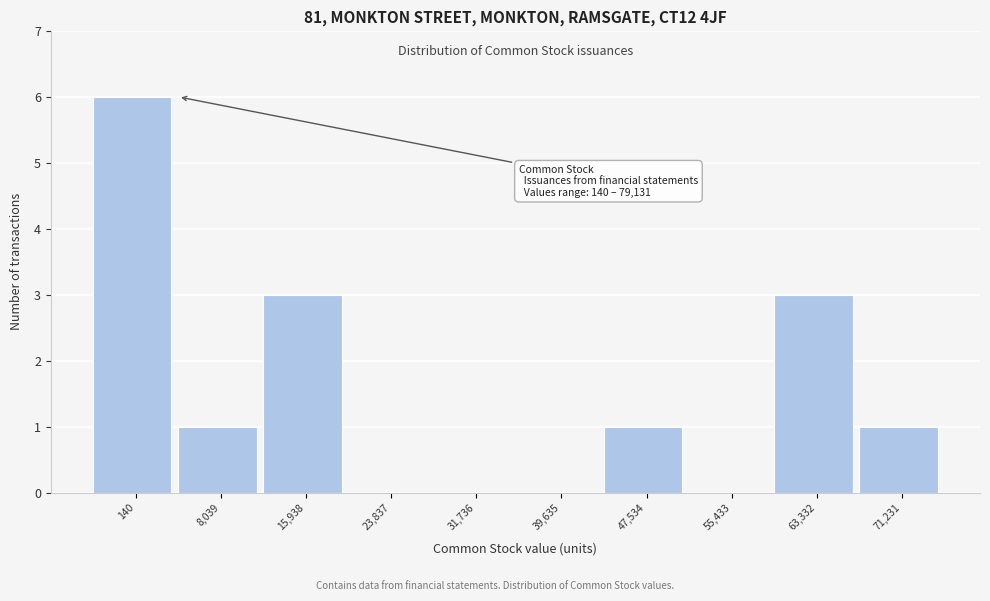

Reading left to right, extract all data points from this chart.

140=6	8,039=1	15,938=3	23,837=0	31,736=0	39,635=0	47,534=1	55,433=0	63,332=3	71,231=1